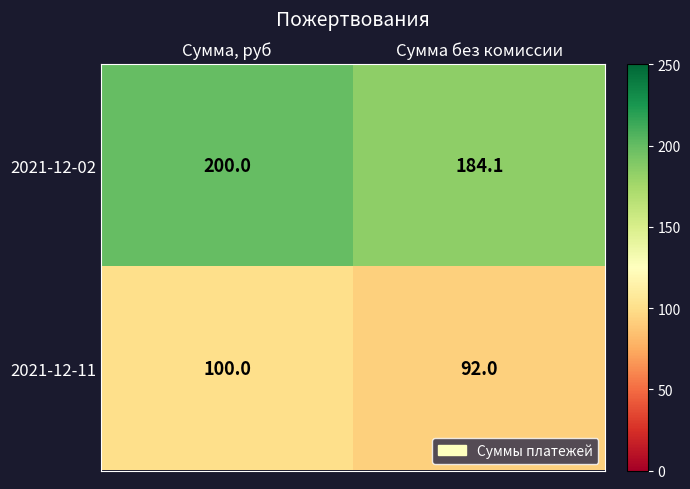

What is the smallest value displayed?

92.0